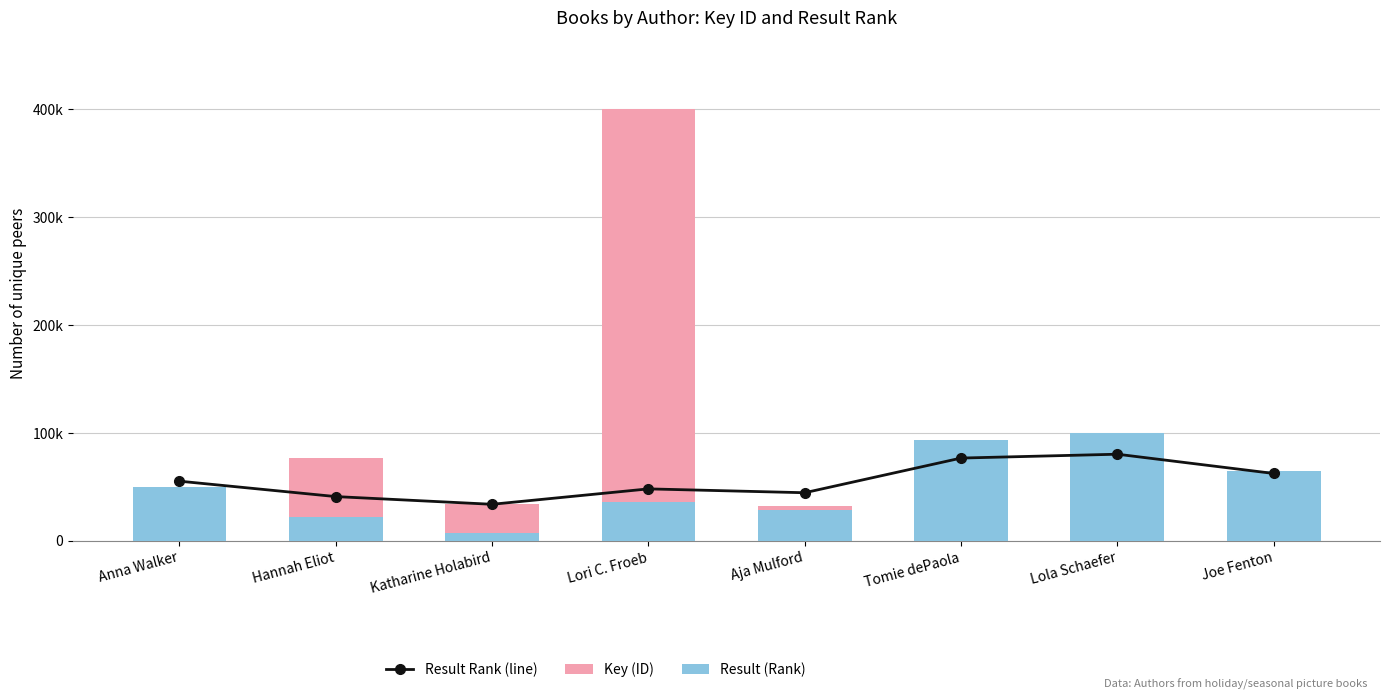

Which category has the lowest value across all series?

Tomie dePaola